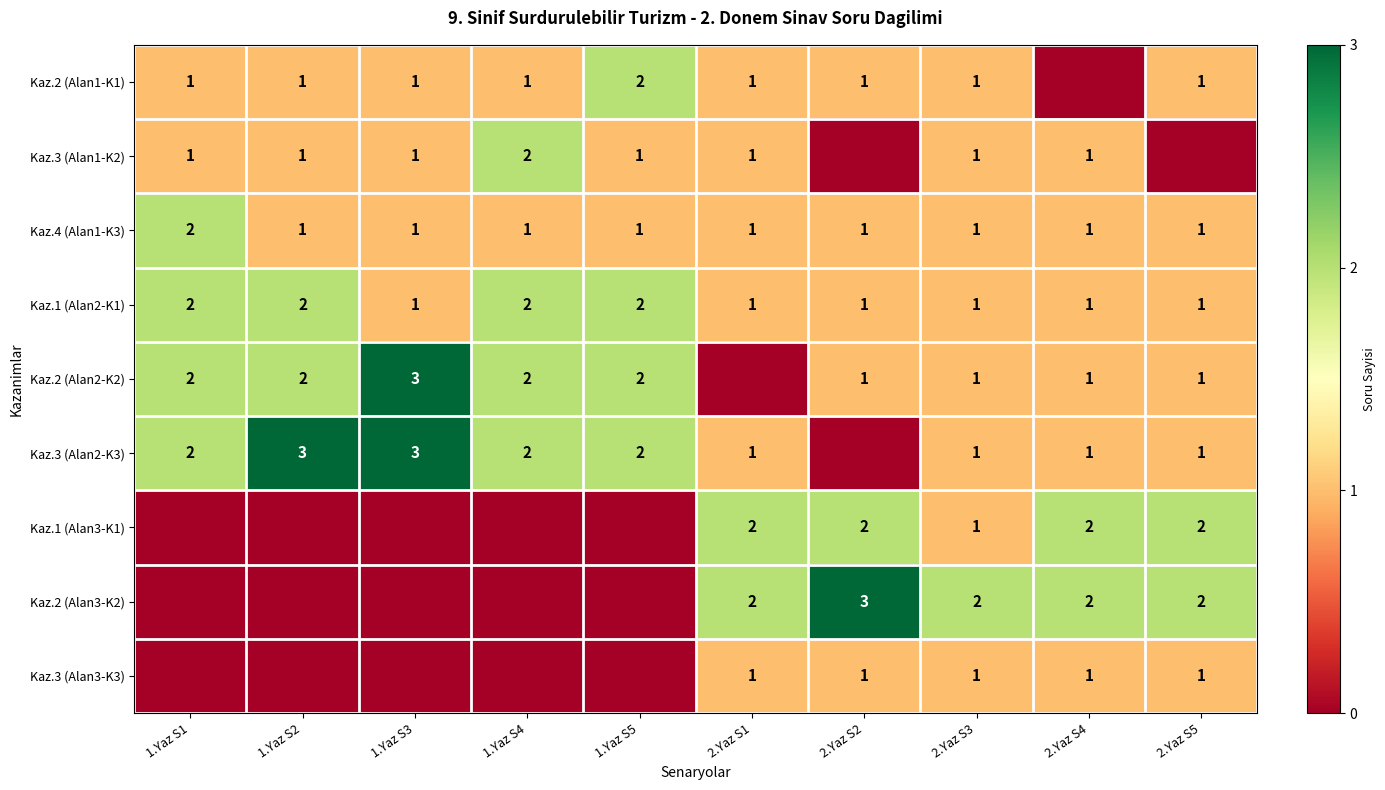

Is it true that Kaz.2 (Alan2-K2) equals 4 at 1.Yaz S4?

False